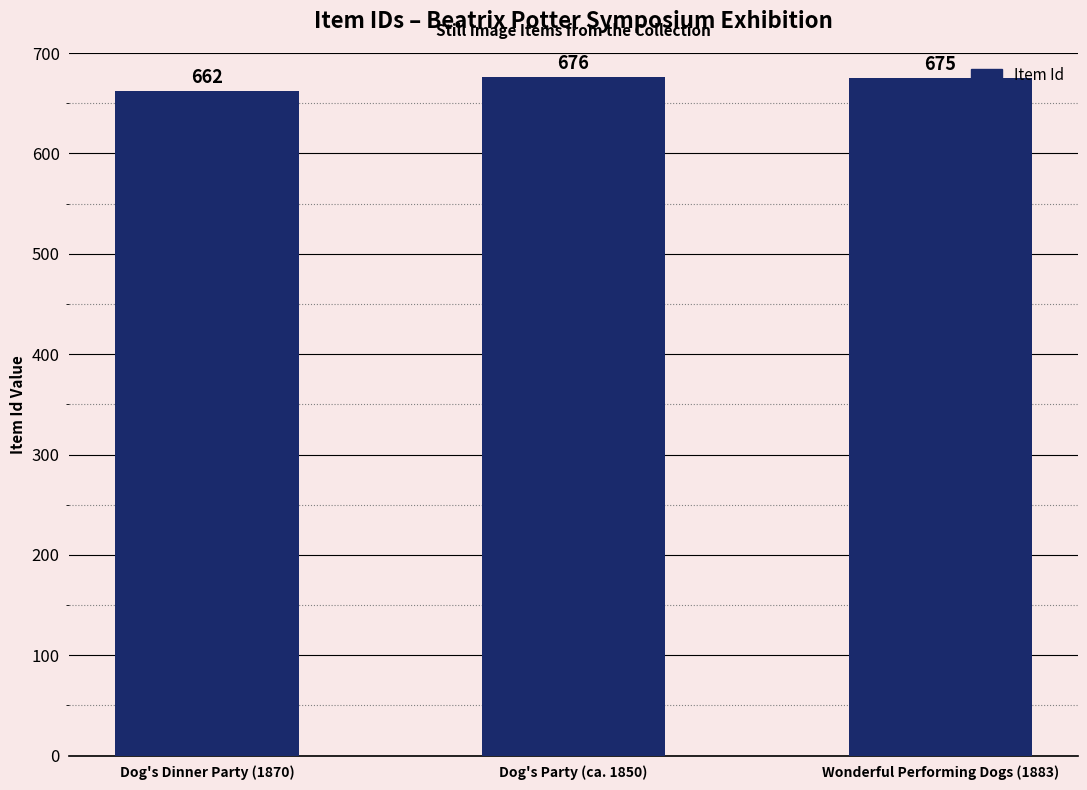

What is the ratio of the value at Dog's Party (ca. 1850) to the value at Wonderful Performing Dogs (1883)?

1.0